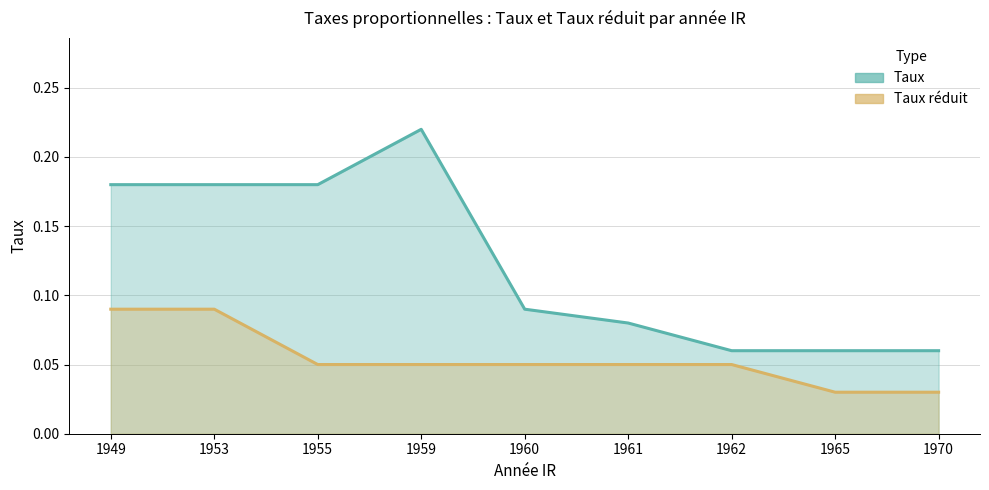

Count the Taux réduit values in the range 0 to 1.

9